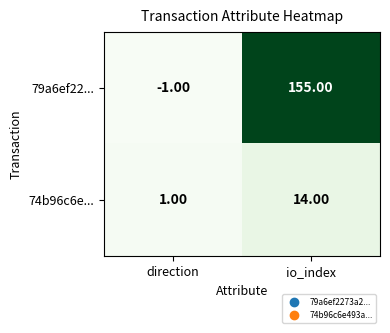

Which series has the largest range (max minus min)?

79a6ef22...